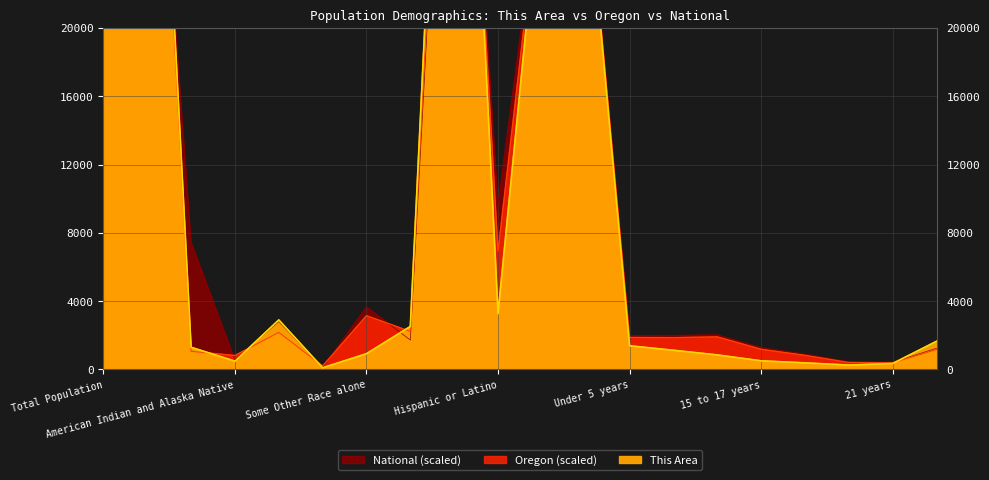

What is the smallest value displayed?

97.0